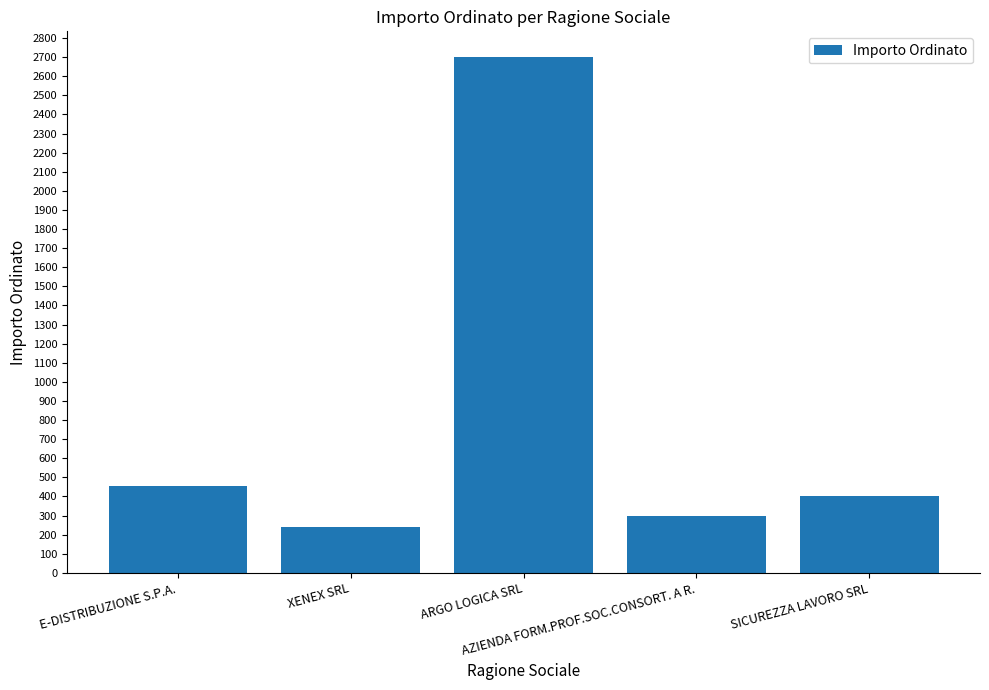

True or false: the data shows 452 at E-DISTRIBUZIONE S.P.A..

True